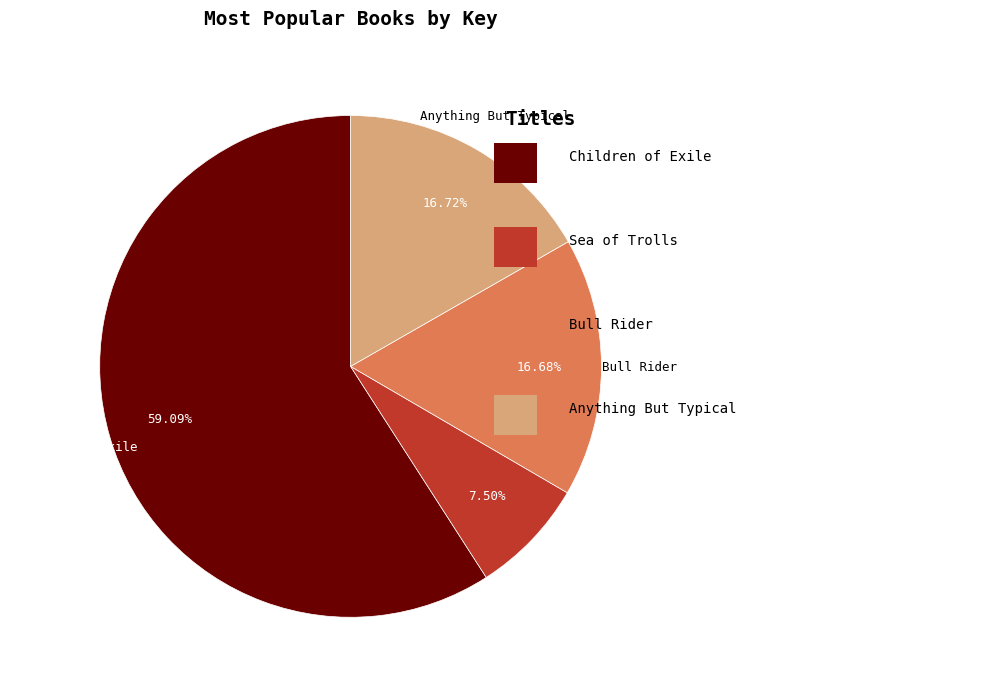

Which slice is the smallest?

Sea of Trolls